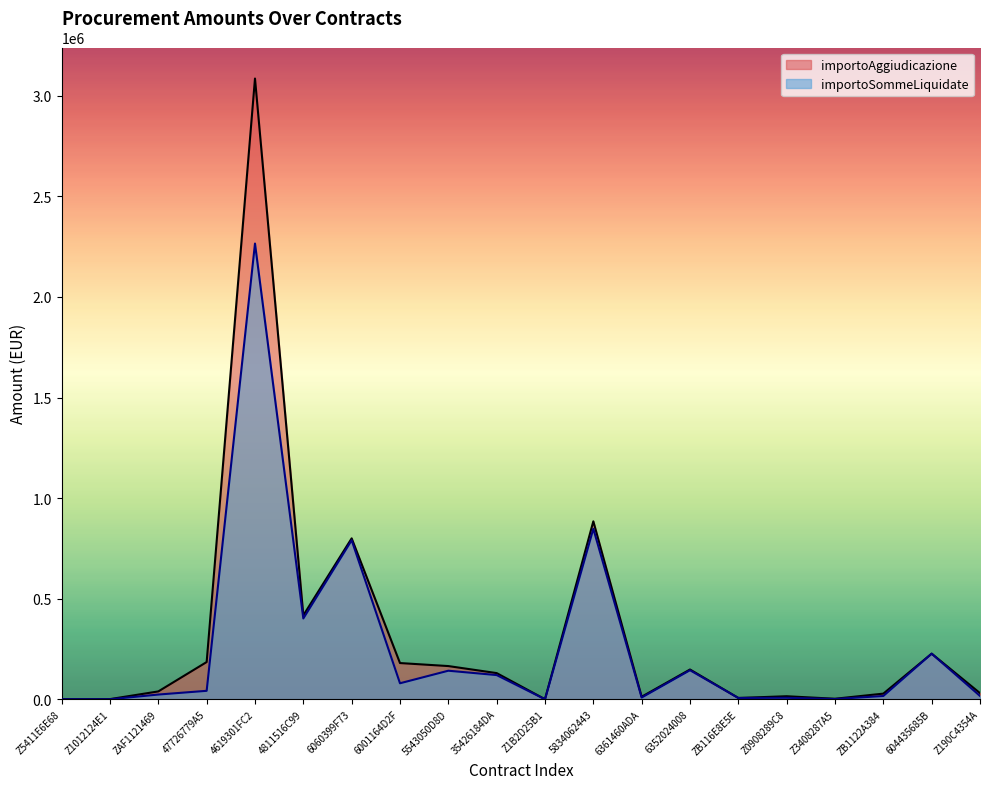

Between 35426184DA and 604435685B, which series saw the biggest shift?

importoSommeLiquidate